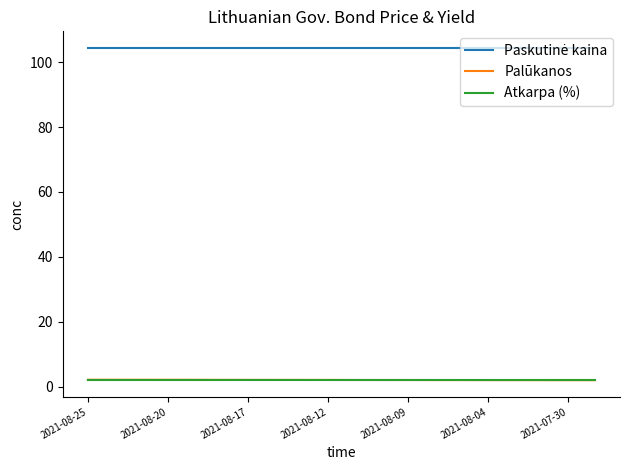

What is the greatest value displayed?

104.4